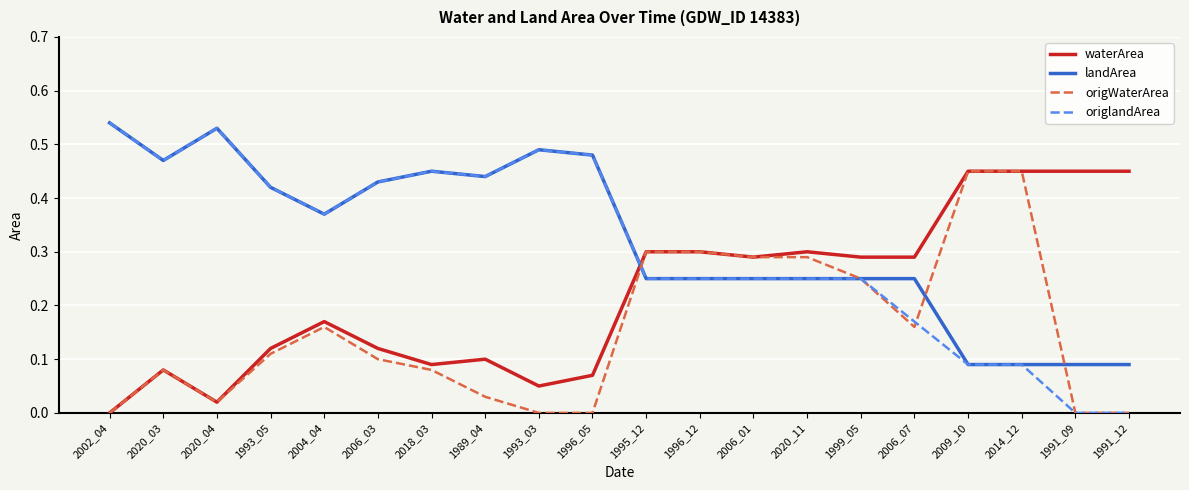

What position from the right is 2002_04?

20